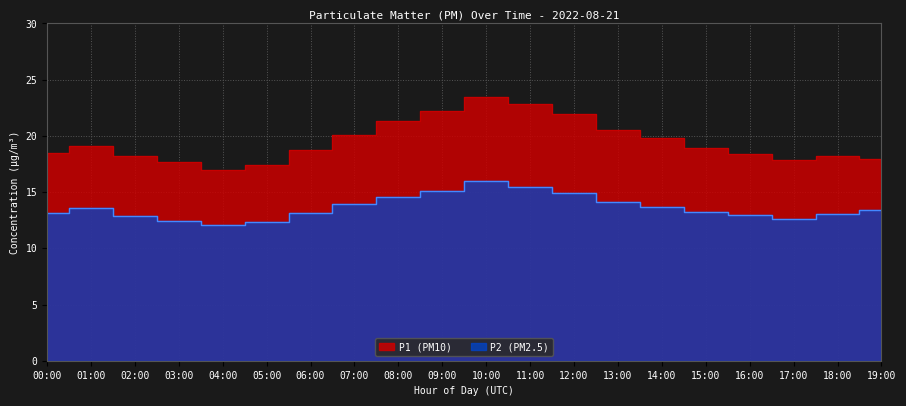

What is the total value across all series at 04:00?

29.0